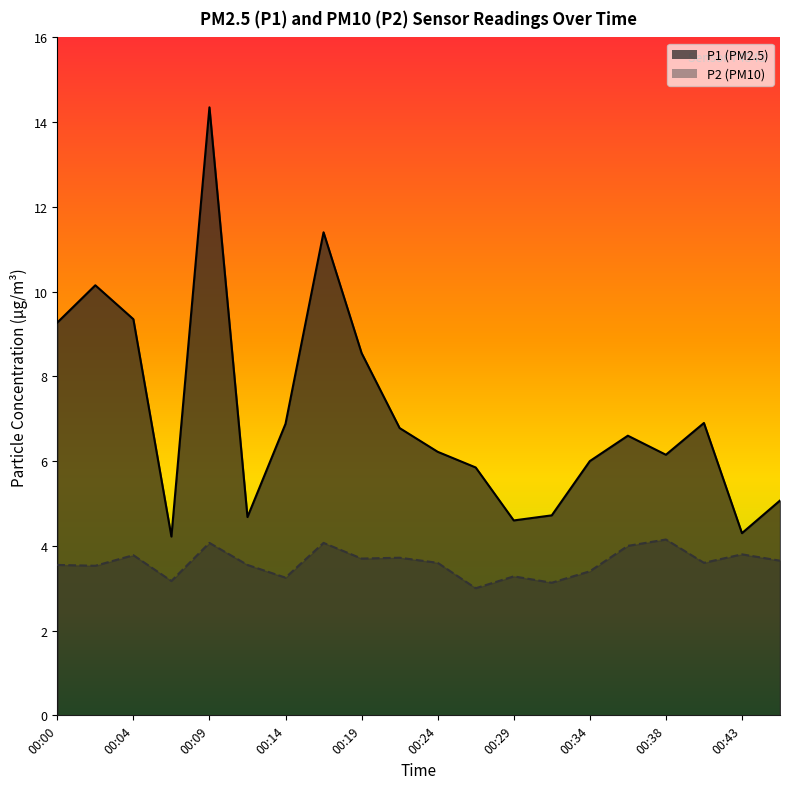

True or false: P1 and P2 cross at least once.

False